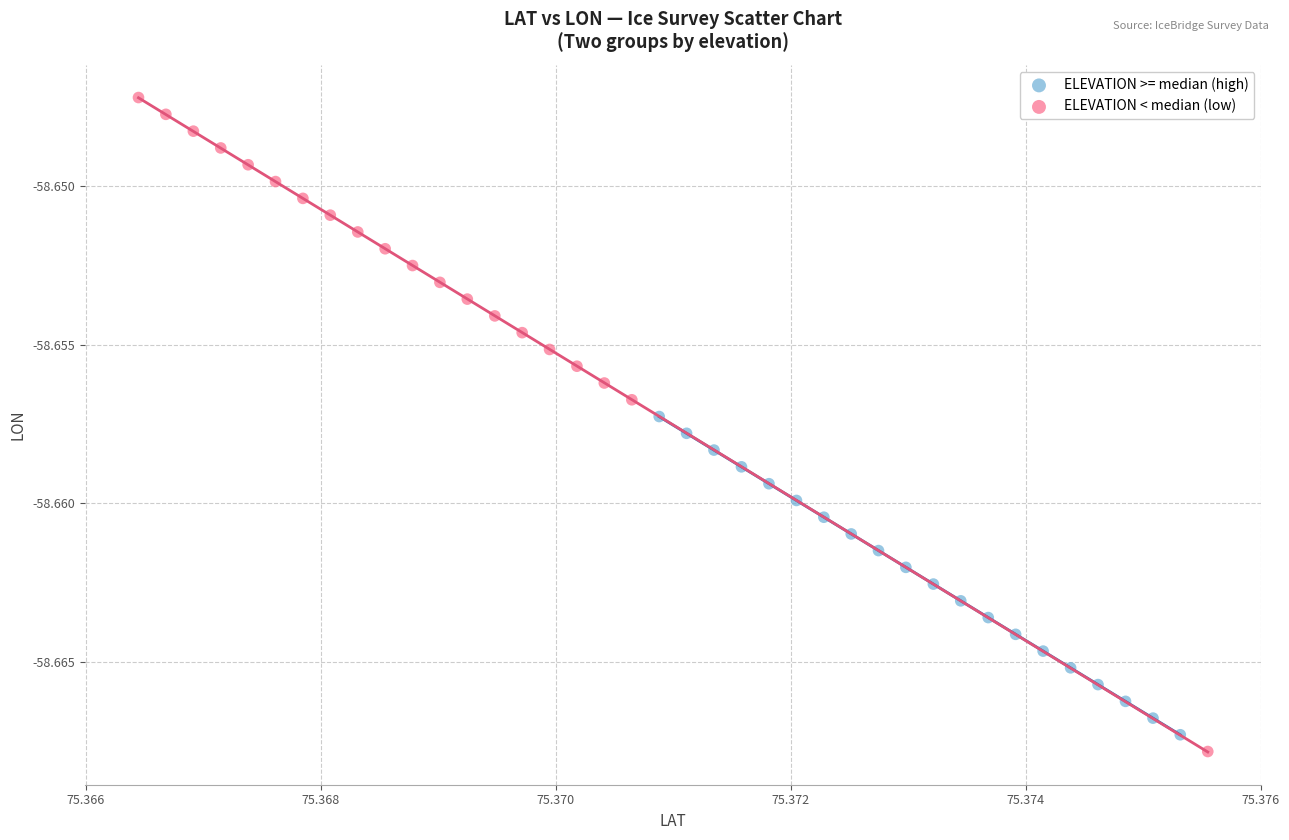

Which series has the widest spread of Y values?

ELEVATION < median (low)